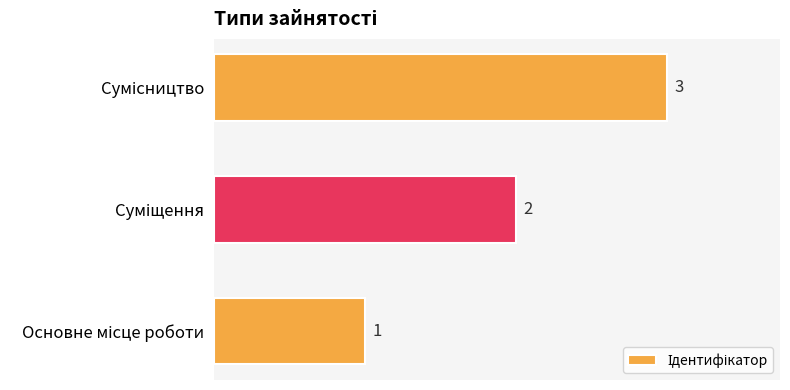

How many values are below 2?

1